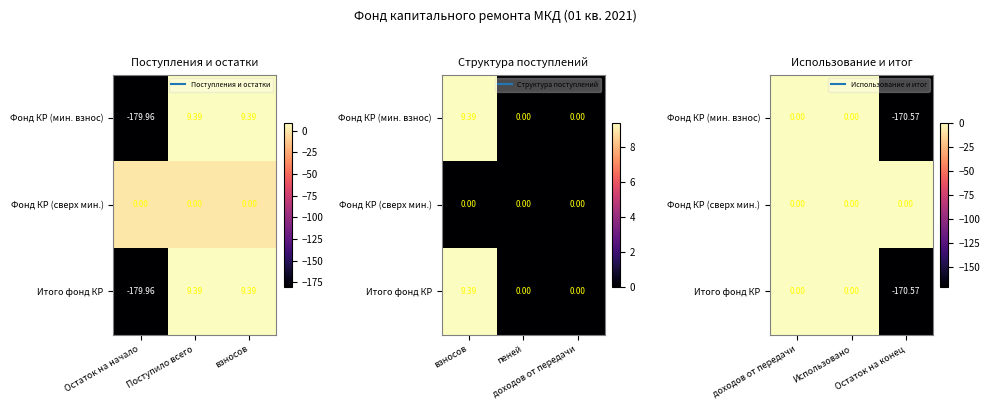

What is the difference between the second highest and minimum values in the Итого фонд КР series?

170.6